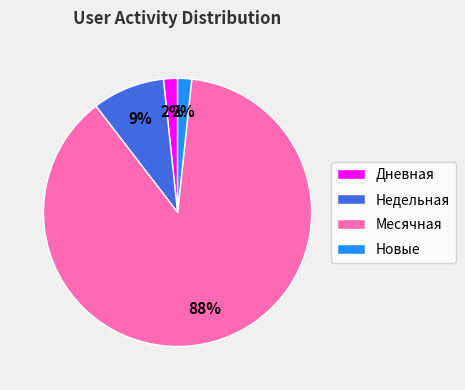

How many segments does this pie chart have?

4